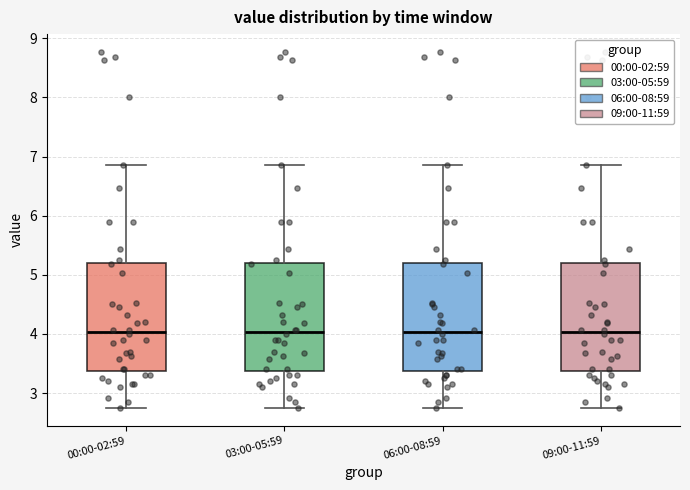

Reading left to right, transcribe this box plot: for each box, give where its median line is, the range the box spans, and where its two whiskers end, as read against the y-axis. The values are not printed on the chart, so give them approximately, as read against the axis.

00:00-02:59: median 4.0, box 3.4 to 5.2, whiskers 2.8 to 6.9
03:00-05:59: median 4.0, box 3.4 to 5.2, whiskers 2.8 to 6.9
06:00-08:59: median 4.0, box 3.4 to 5.2, whiskers 2.8 to 6.9
09:00-11:59: median 4.0, box 3.4 to 5.2, whiskers 2.8 to 6.9